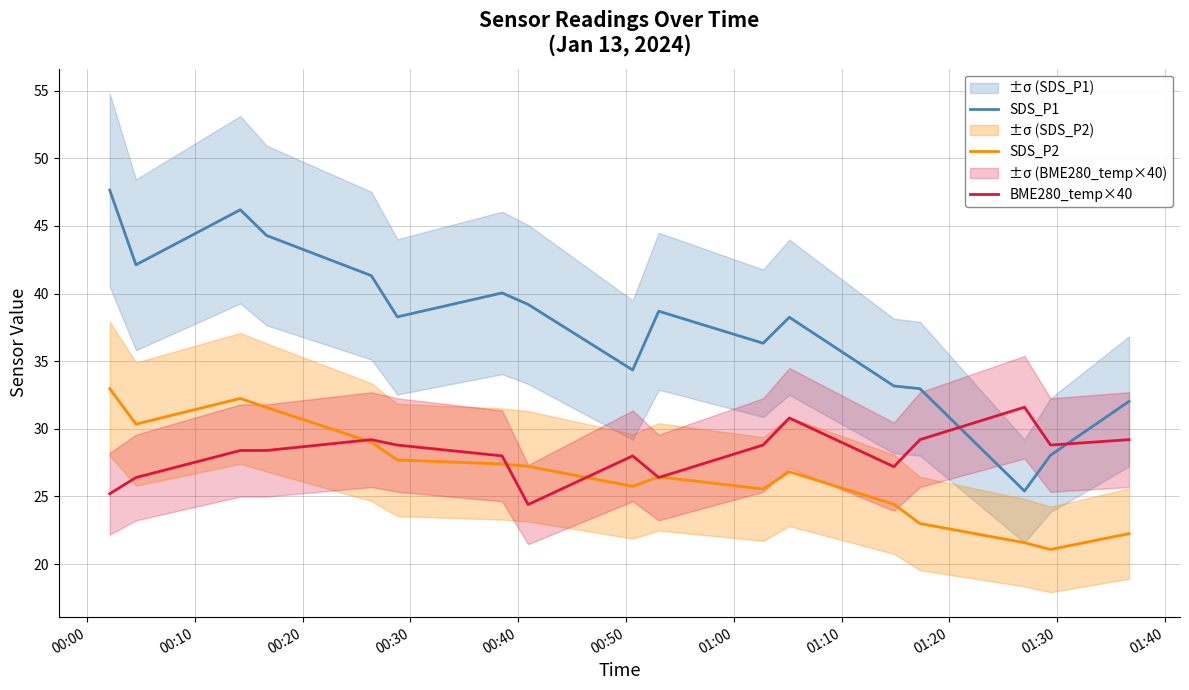

True or false: SDS_P2 and SDS_P1 cross at least once.

False